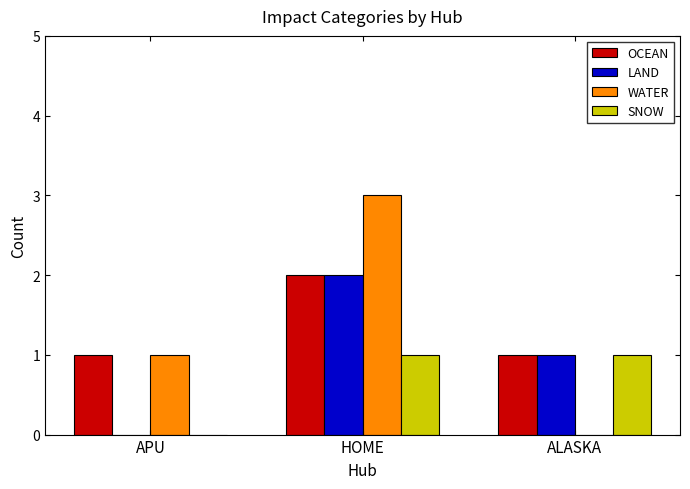

What is the maximum value shown in the chart?

3